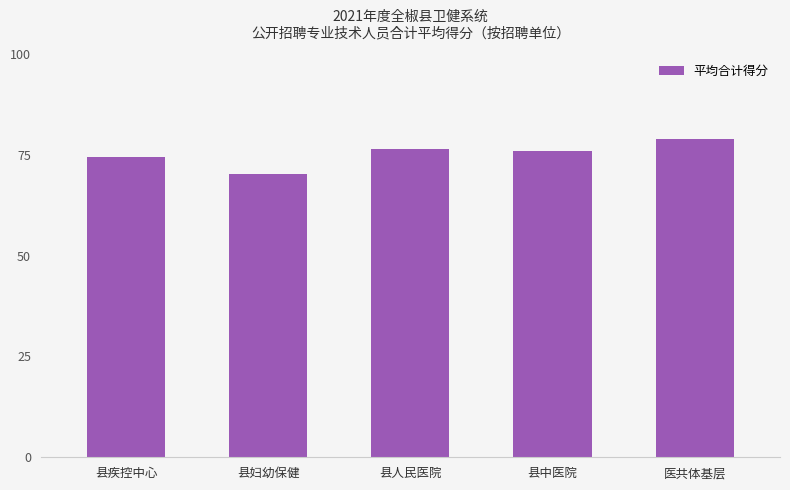

At which label does the data first exceed 75?

县人民医院